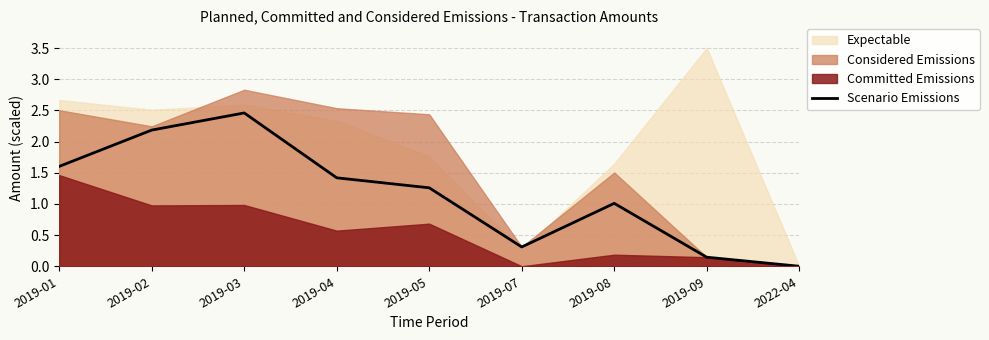

At which category does the data reach its first local valley?

2019-07